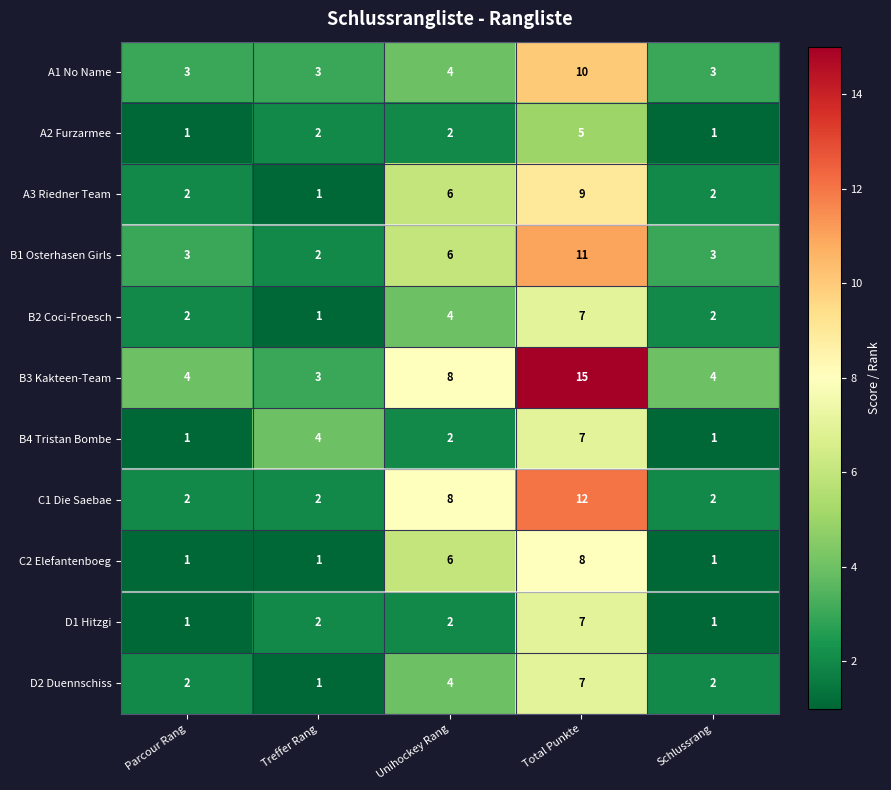

Is it true that C1 Die Saebae equals 2 at Schlussrang?

True